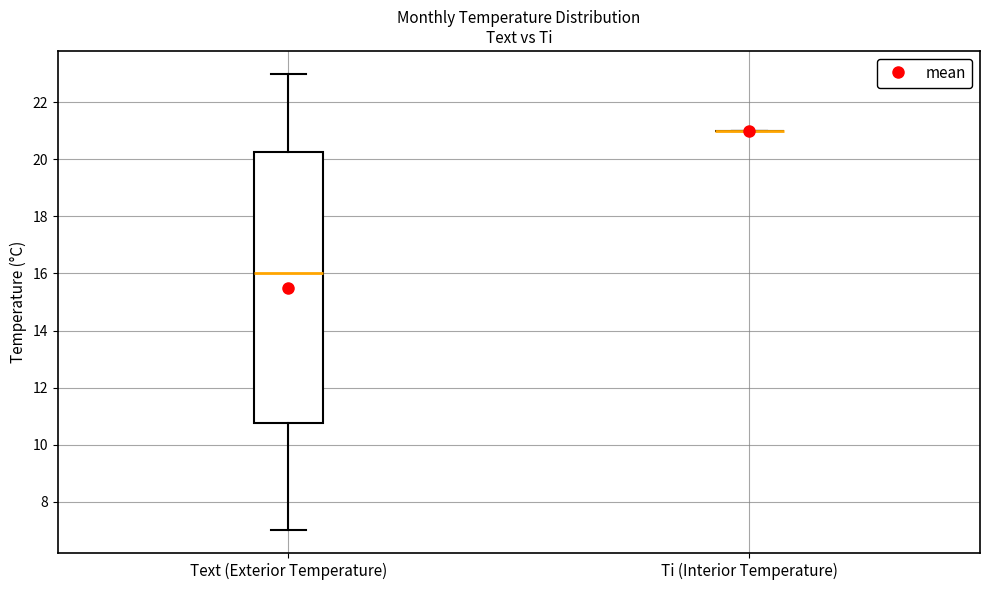

Reading left to right, transcribe this box plot: for each box, give where its median line is, the range the box spans, and where its two whiskers end, as read against the y-axis. The values are not printed on the chart, so give them approximately, as read against the axis.

Text (Exterior Temperature): median 16.0, box 10.8 to 20.2, whiskers 7.0 to 23.0
Ti (Interior Temperature): box collapsed to a line at 21.0, whiskers 21.0 to 21.0